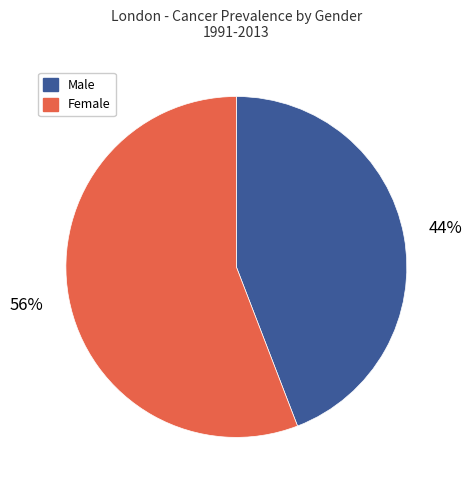

Is there any slice that represents more than half of the pie?

Yes